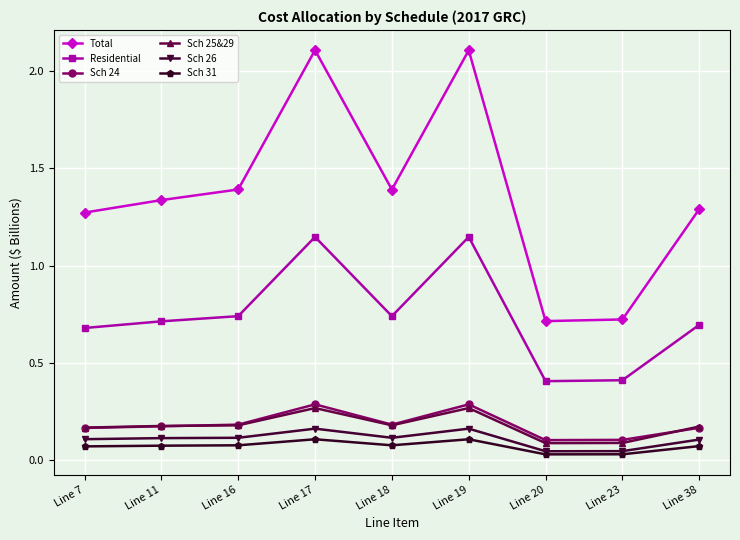

Count the Residential values in the range 0 to 1.

7